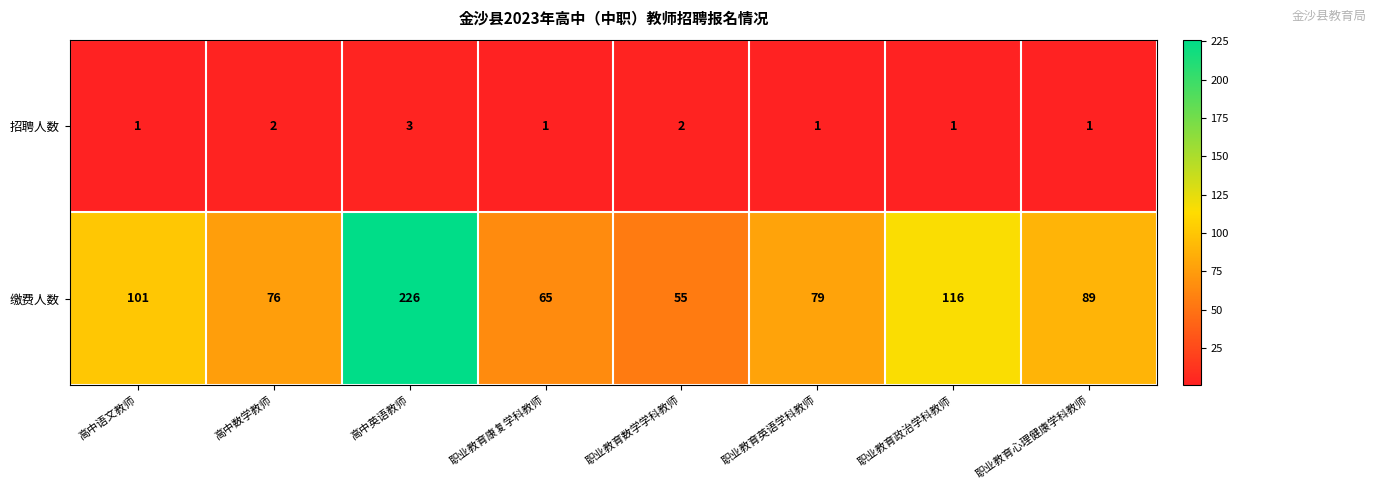

What is the highest value of the 招聘人数 series?

3